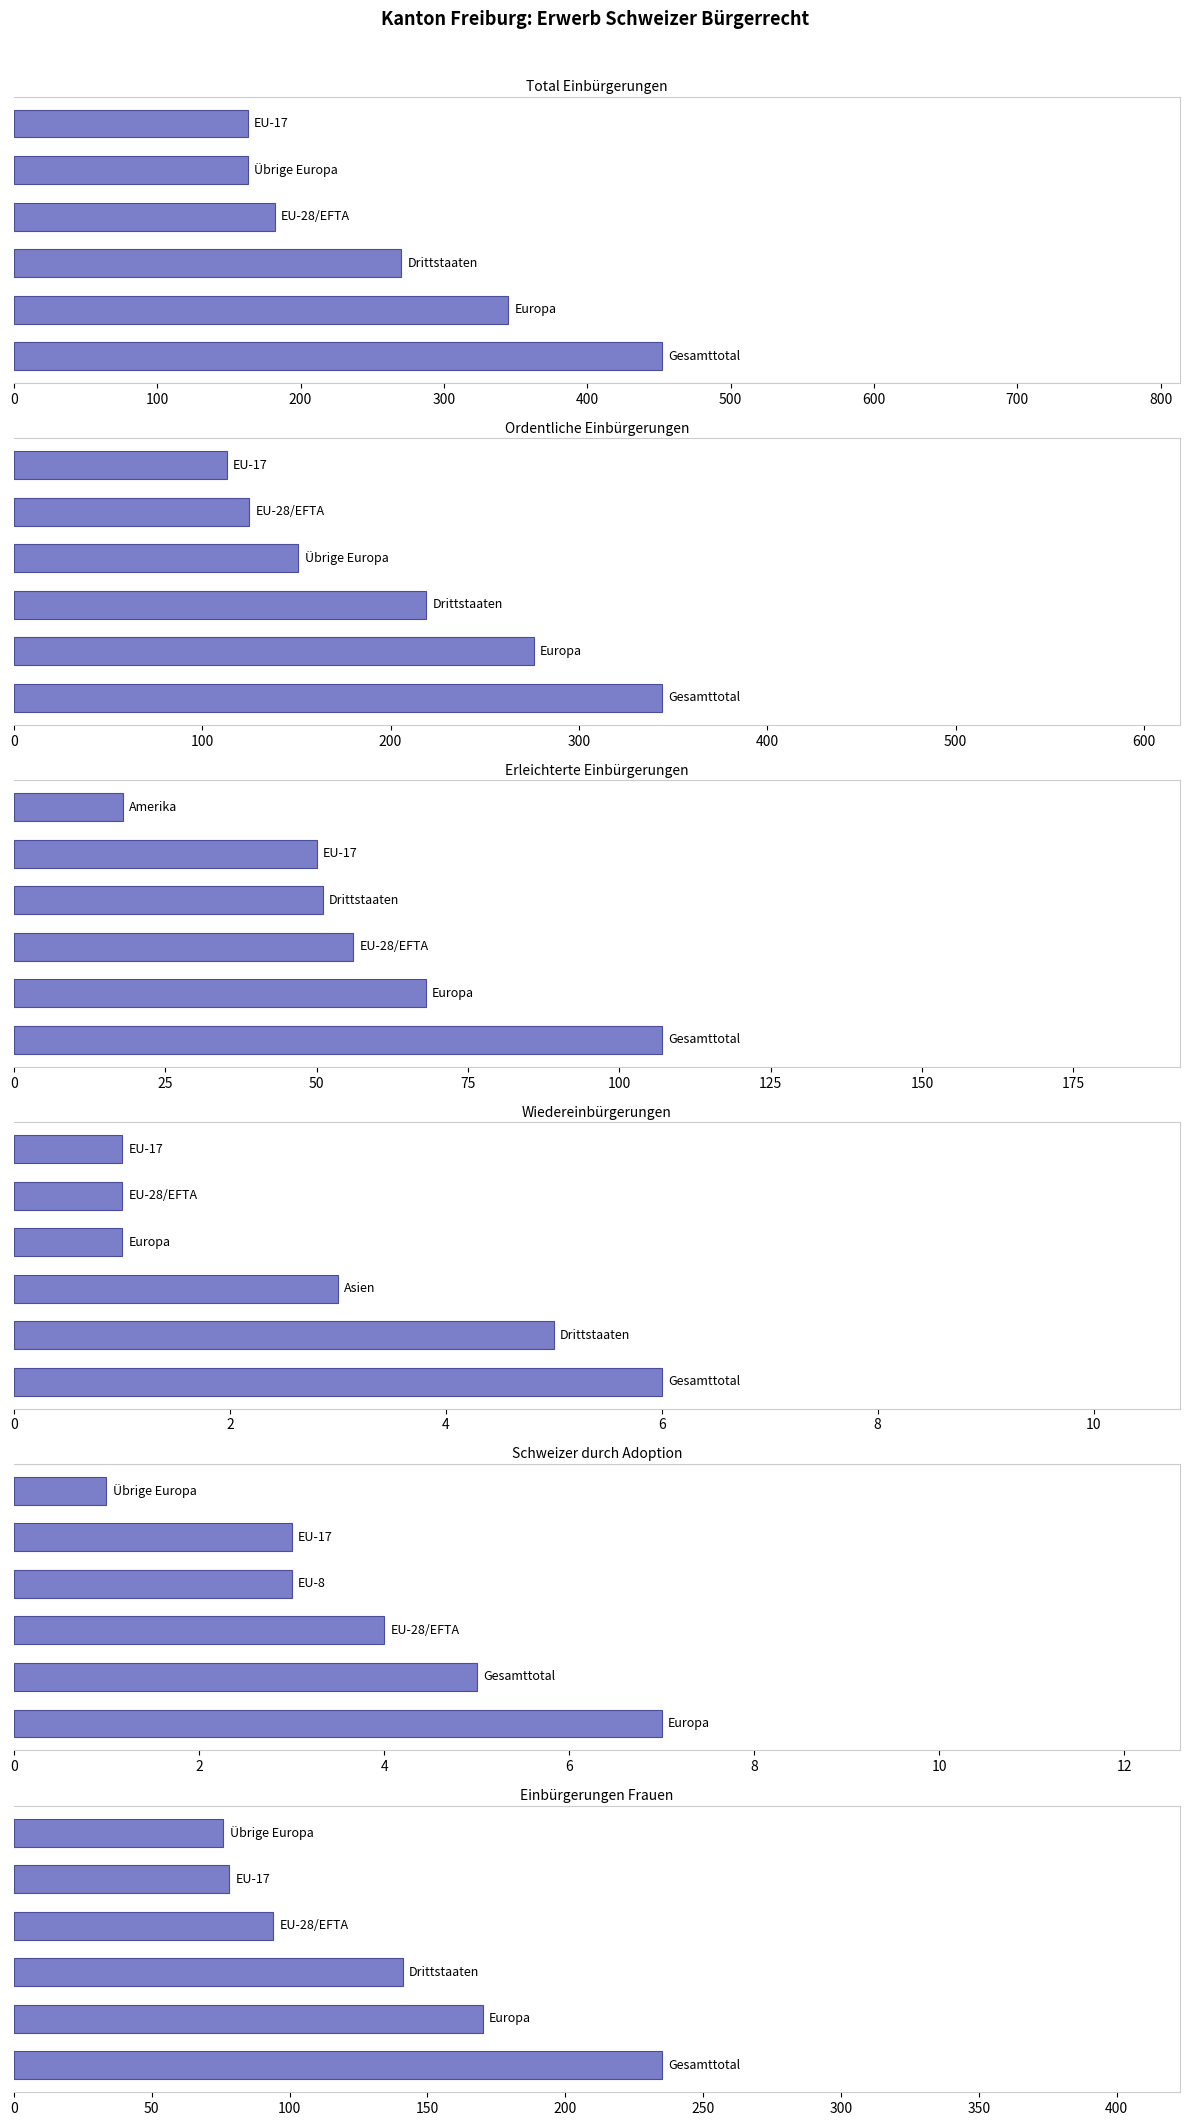

Does the chart contain stacked bars?

No